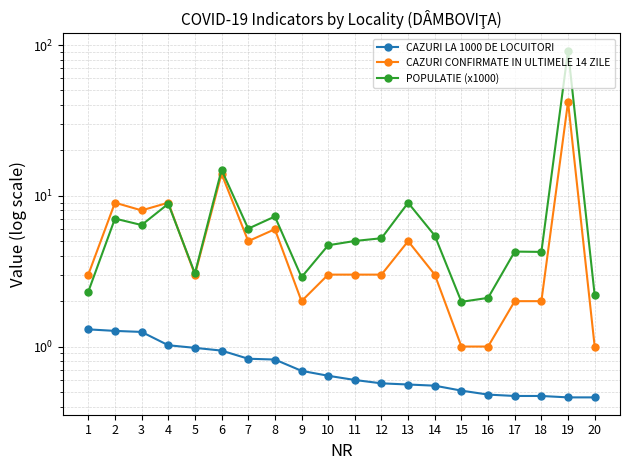

Which category has the highest value in the CAZURI LA 1000 DE LOCUITORI series?

1